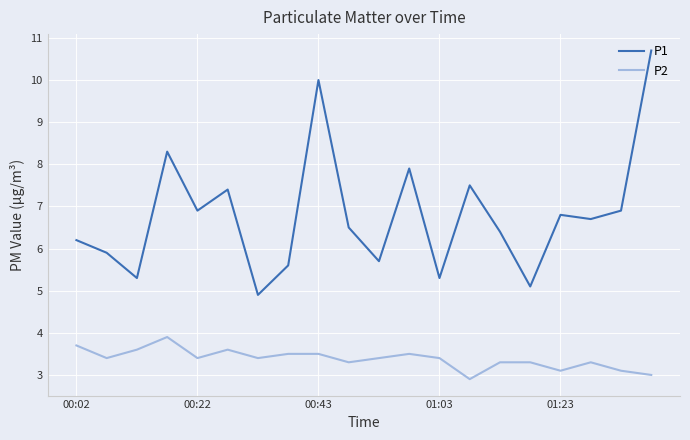

What is the difference between the maximum and minimum values in the P1 series?

5.8